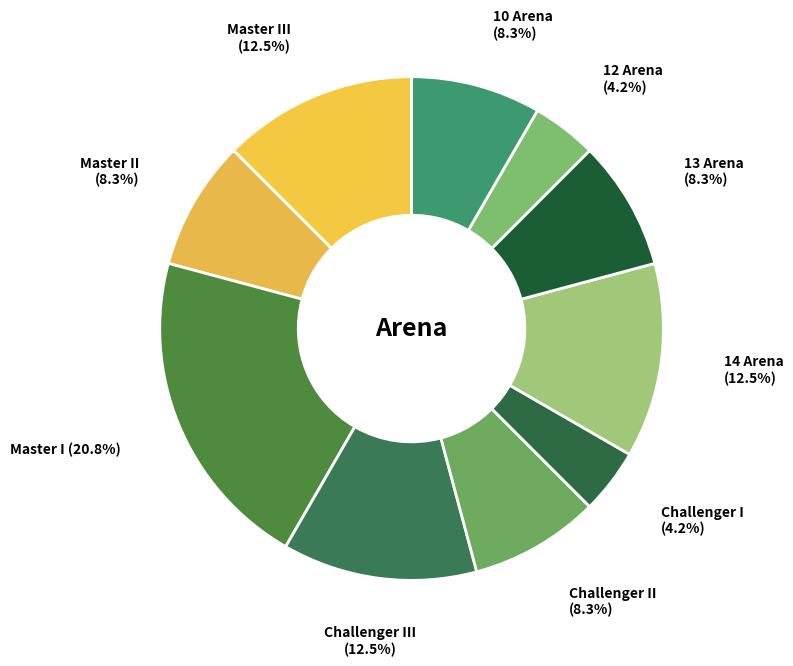

Combined, what portion of the pie is Master III and 13 Arena?

20.8%